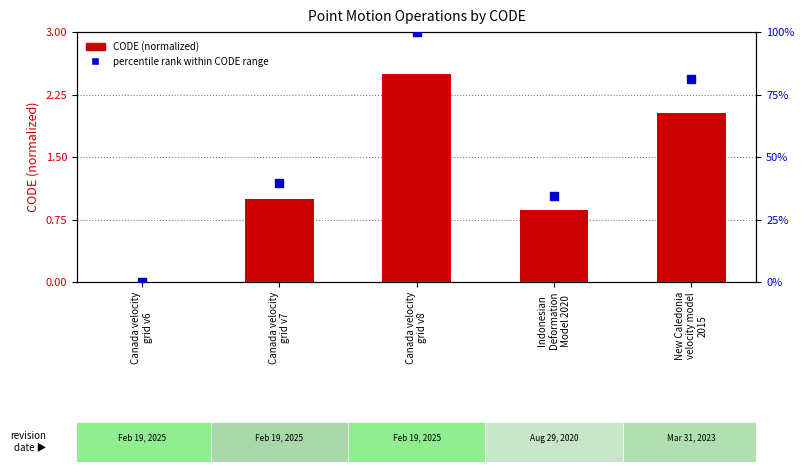

What is the total value across all series at Canada velocity
grid v8?

102.5